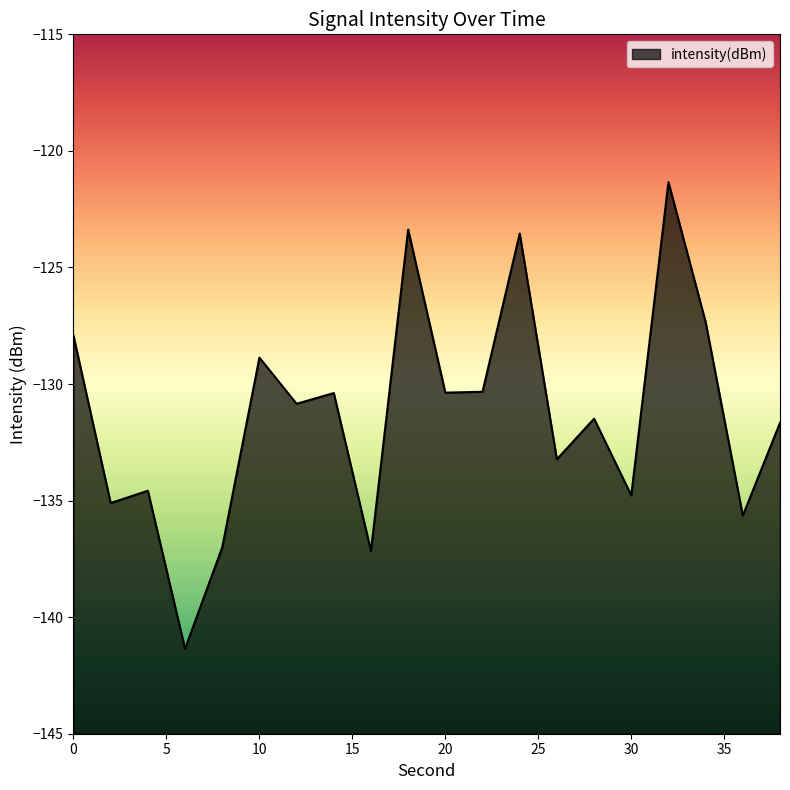

The chart shows a value of -141.4 at 6. True or false?

True